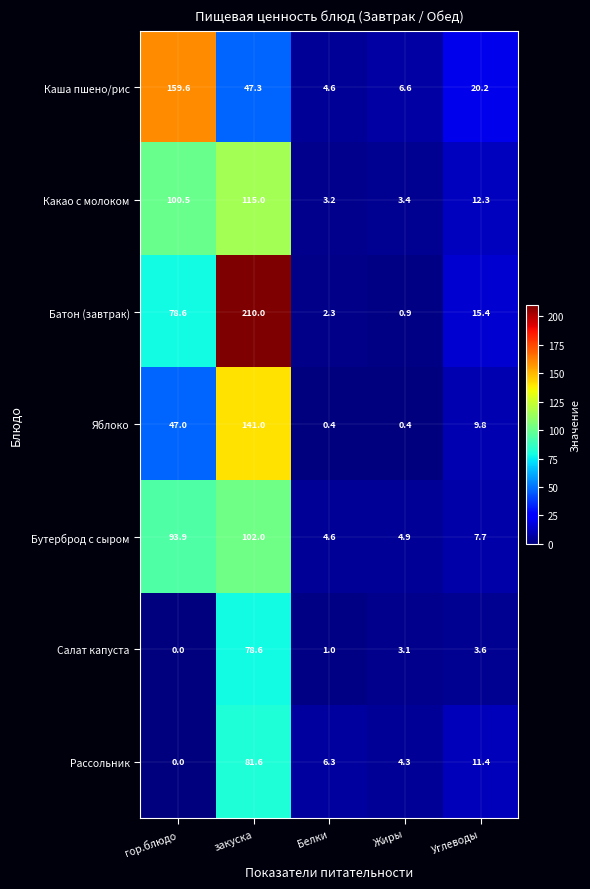

At which label is Рассольник closest to 40?

Углеводы